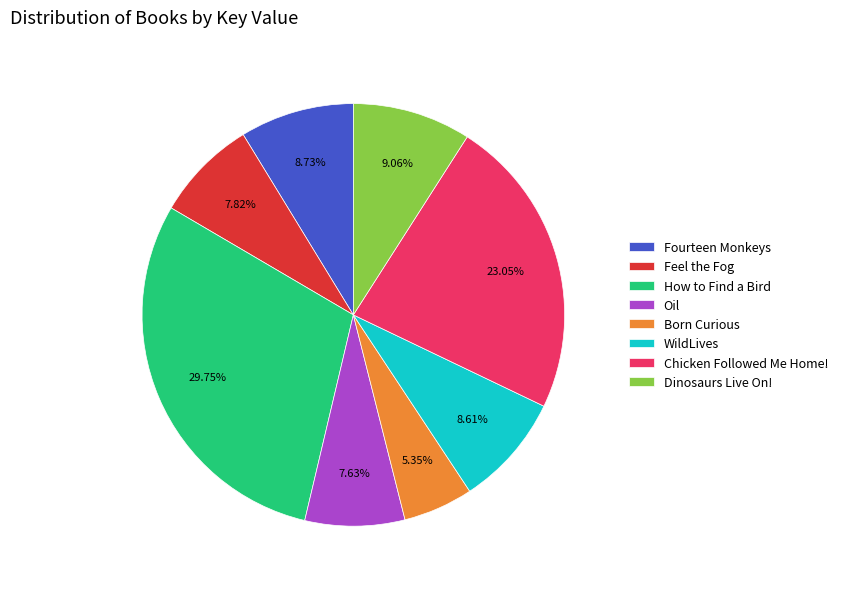

Does Chicken Followed Me Home! represent more than half of the total?

No